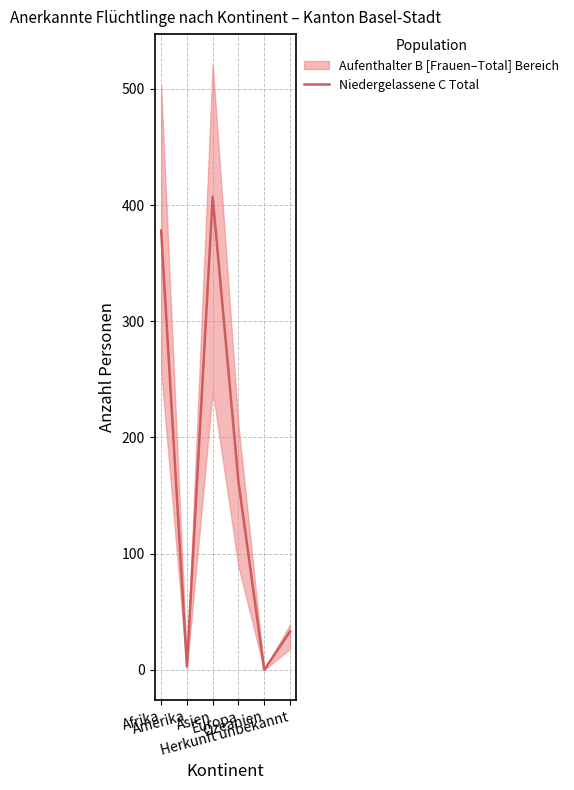

What is the label of the 1st point from the left?

Afrika